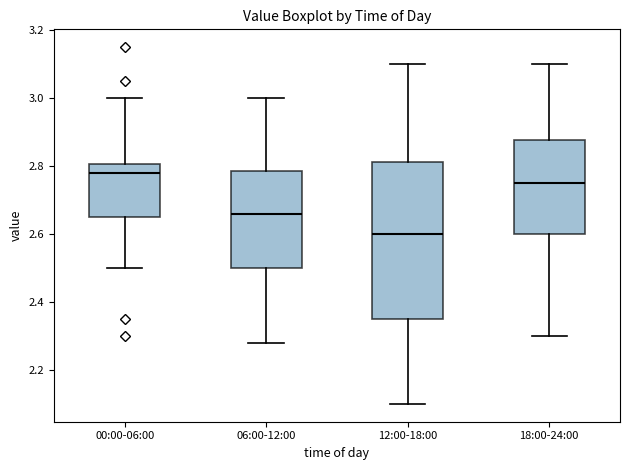

Which box's median line is the lowest?

12:00-18:00